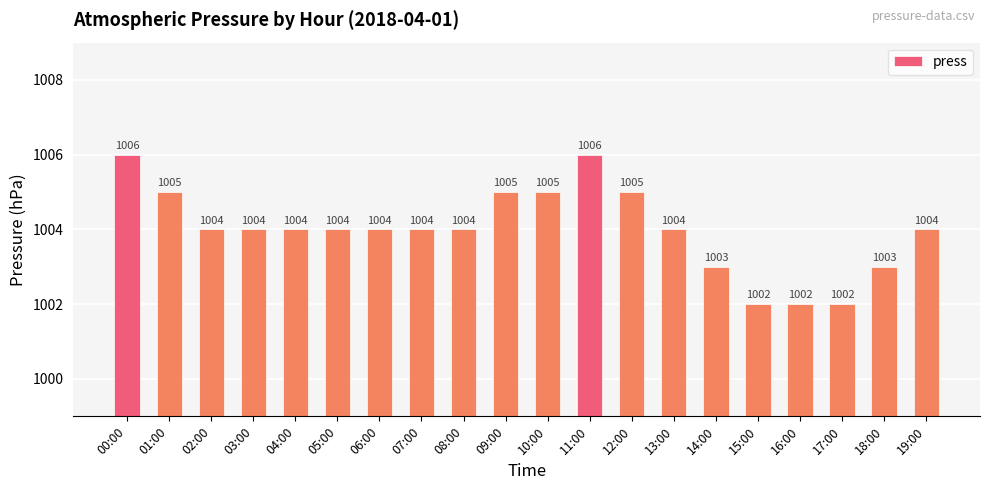

What is the greatest value displayed?

1006